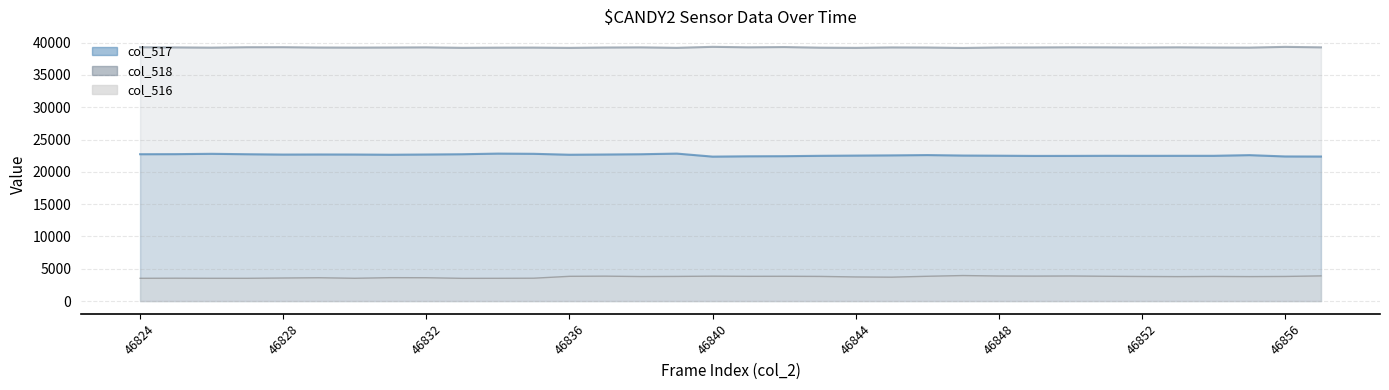

At which category does col_516 reach its first local peak?

46825